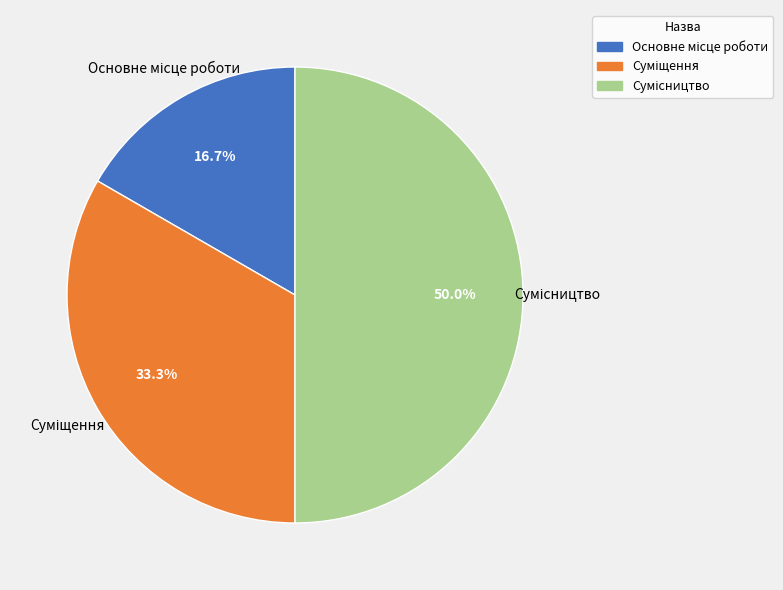

How many slices are in this pie chart?

3